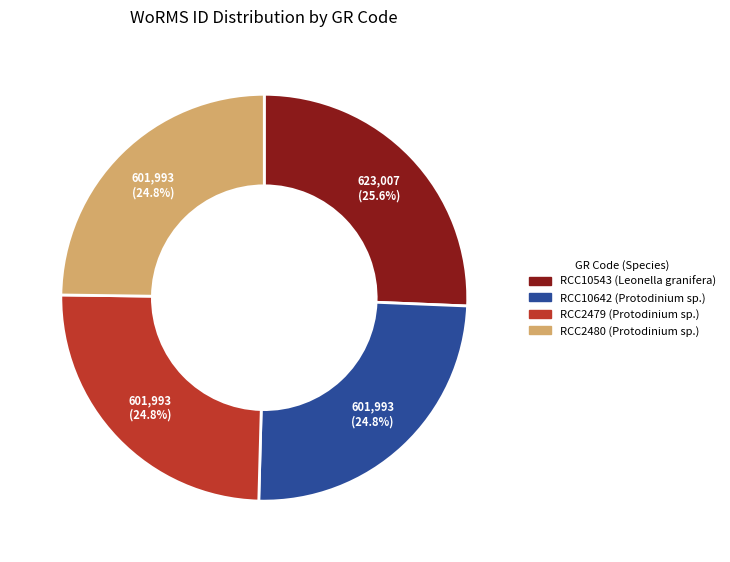

What percentage is the RCC10543 slice, to the nearest percent?

26%